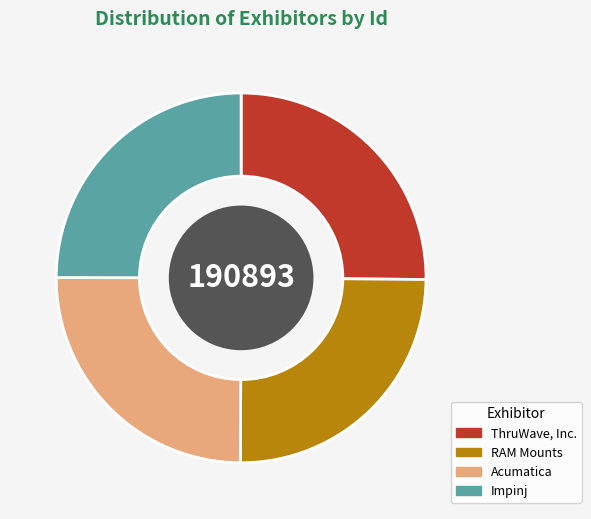

Does any single category account for the majority?

No